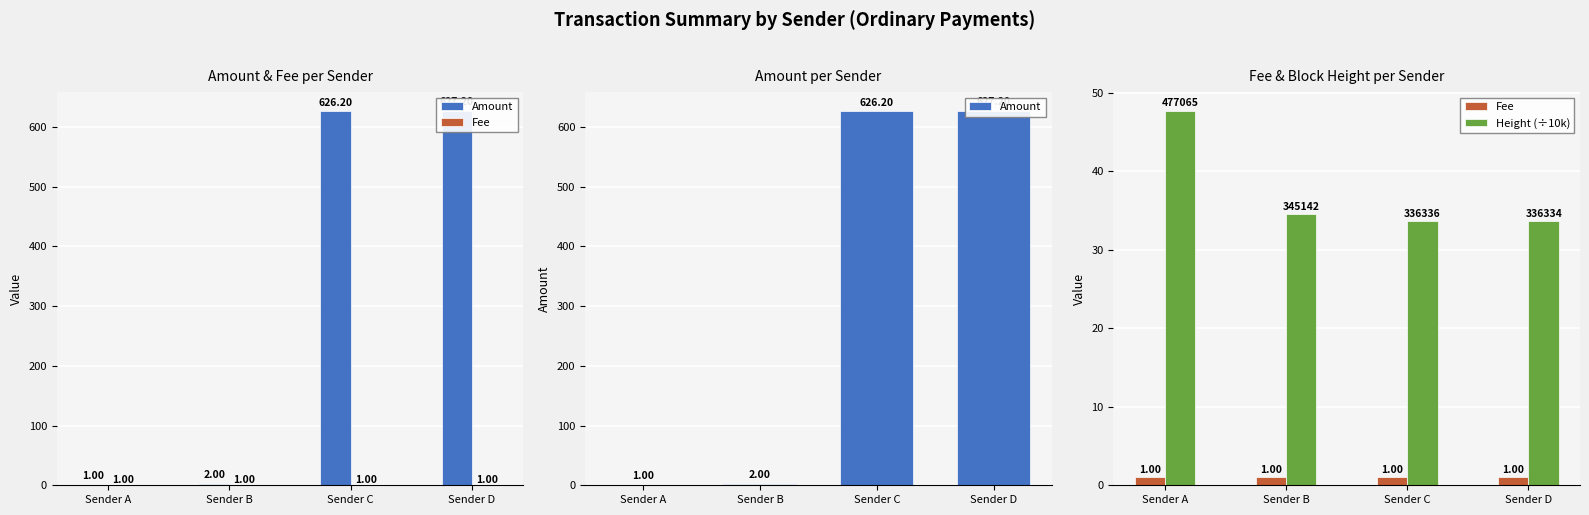

Are the bars horizontal?

No